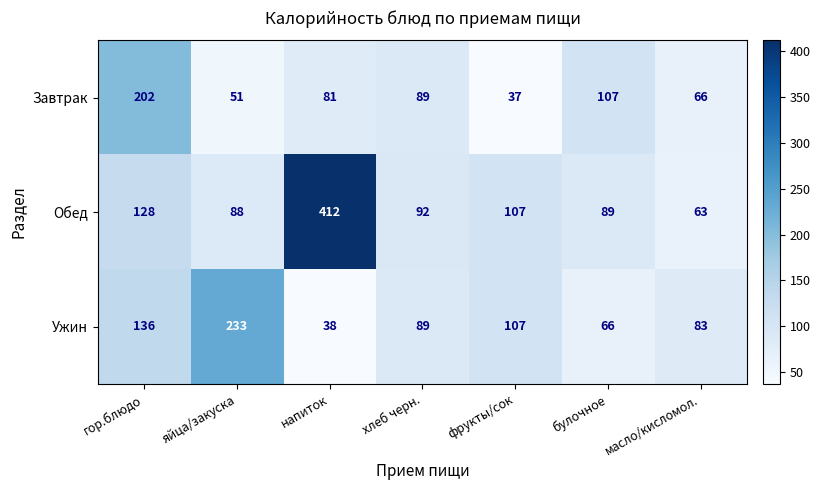

How many distinct data groups are displayed?

3